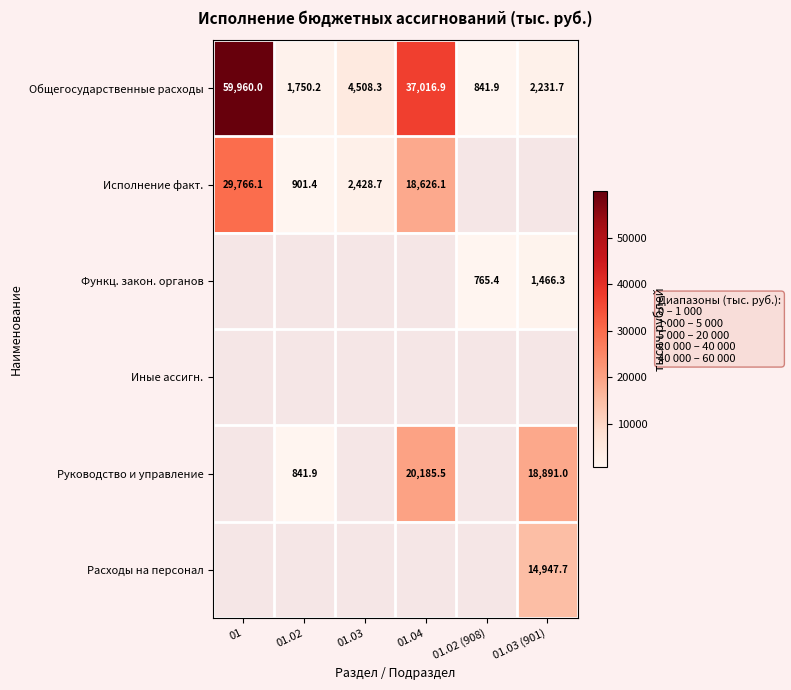

Is the value of Общегосударственные расходы at 01 greater than the value of Исполнение факт. at 01?

Yes